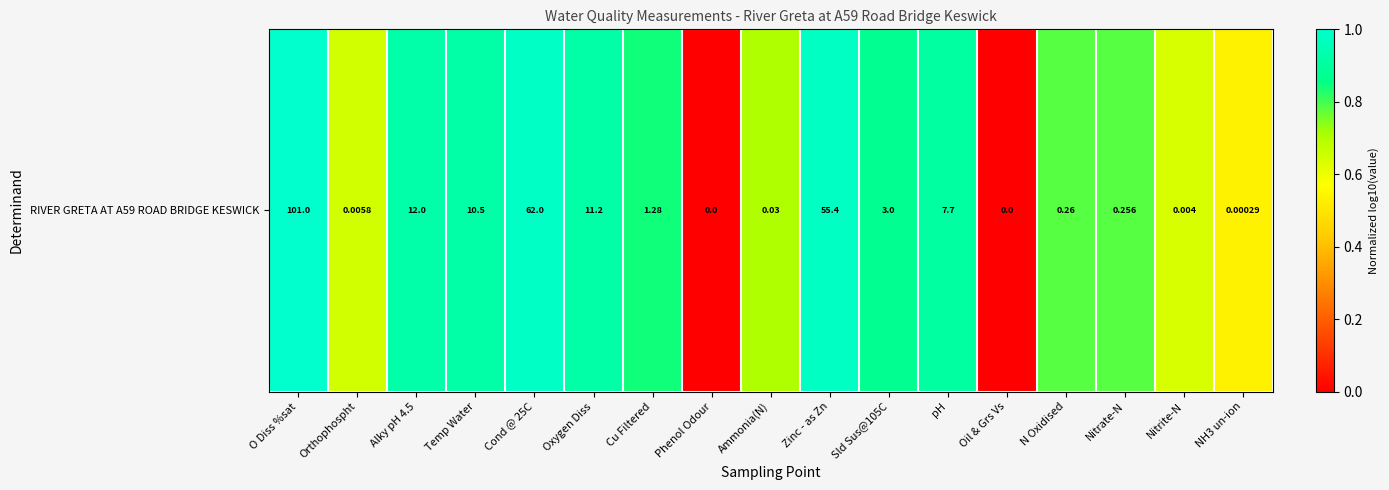

Rank the categories by value from highest to lowest.

O Diss %sat, Cond @ 25C, Zinc - as Zn, Alky pH 4.5, Oxygen Diss, Temp Water, pH, Sld Sus@105C, Cu Filtered, N Oxidised, Nitrate-N, Ammonia(N), Orthophospht, Nitrite-N, NH3 un-ion, Phenol Odour, Oil & Grs Vs